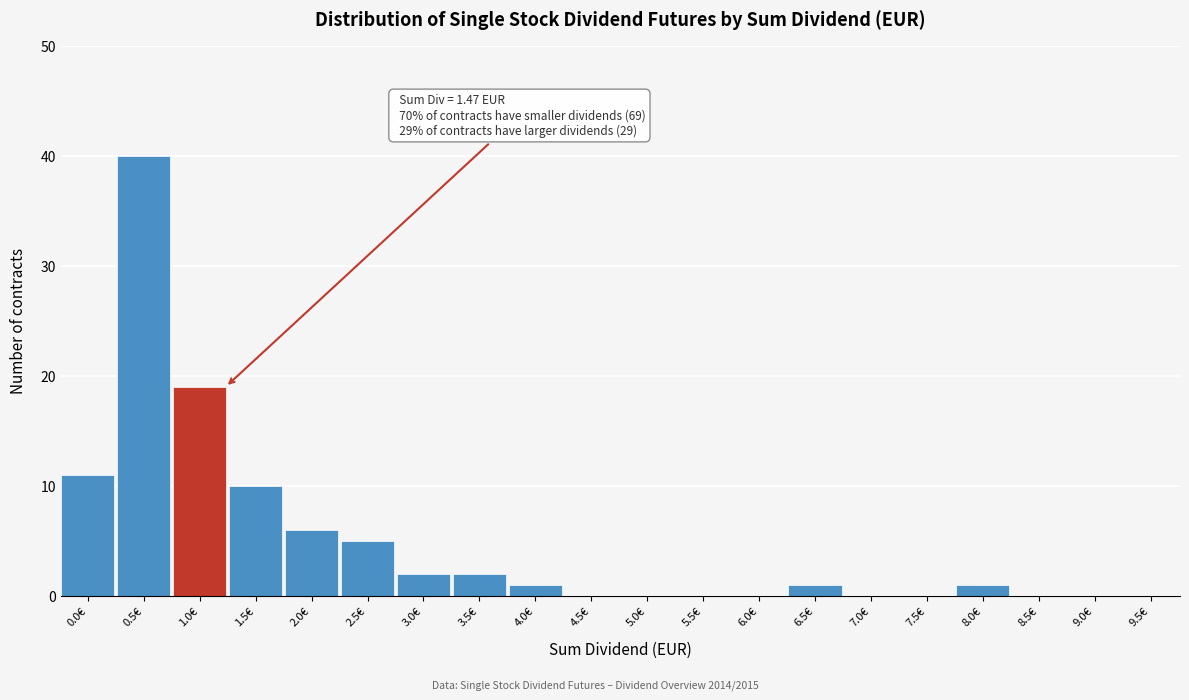

Reading left to right, extract all data points from this chart.

0.0€=11	0.5€=40	1.0€=19	1.5€=10	2.0€=6	2.5€=5	3.0€=2	3.5€=2	4.0€=1	4.5€=0	5.0€=0	5.5€=0	6.0€=0	6.5€=1	7.0€=0	7.5€=0	8.0€=1	8.5€=0	9.0€=0	9.5€=0